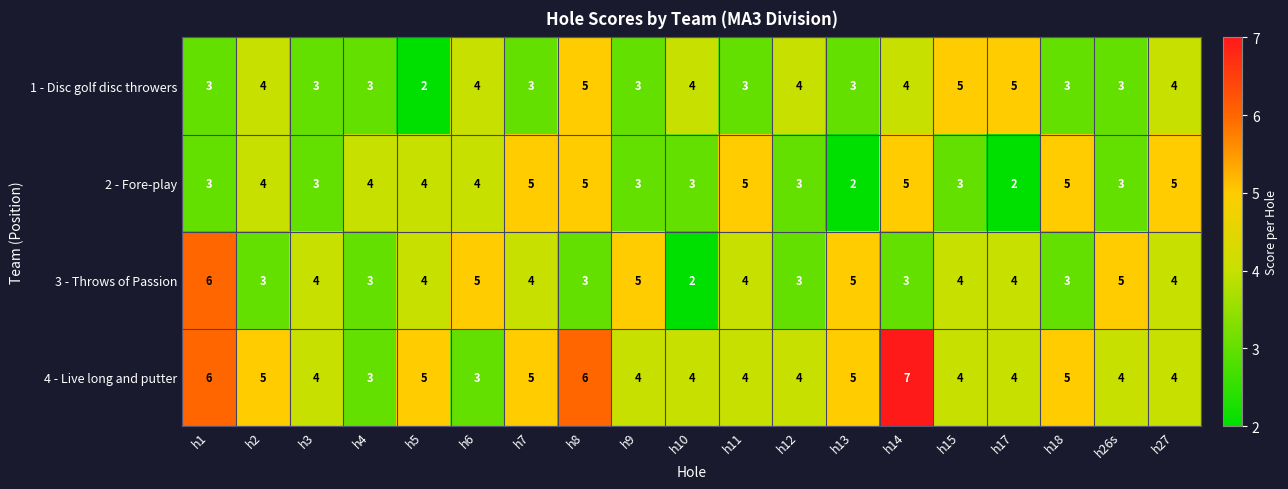

Count the 3 - Throws of Passion values in the range 3 to 5.

17